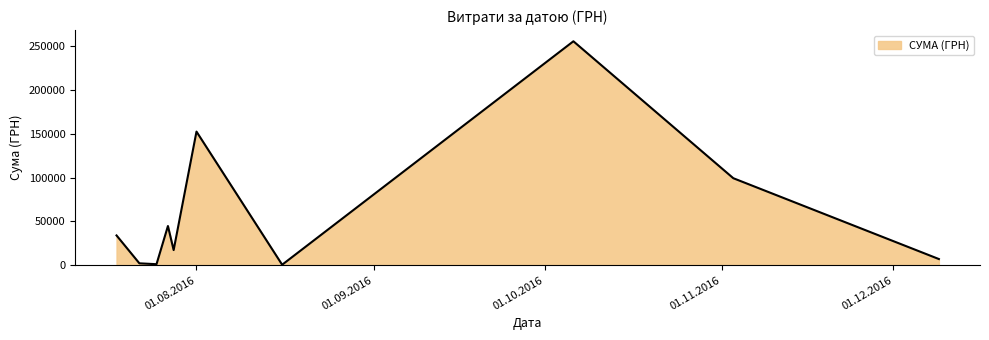

What is the maximum value shown in the chart?

255550.2